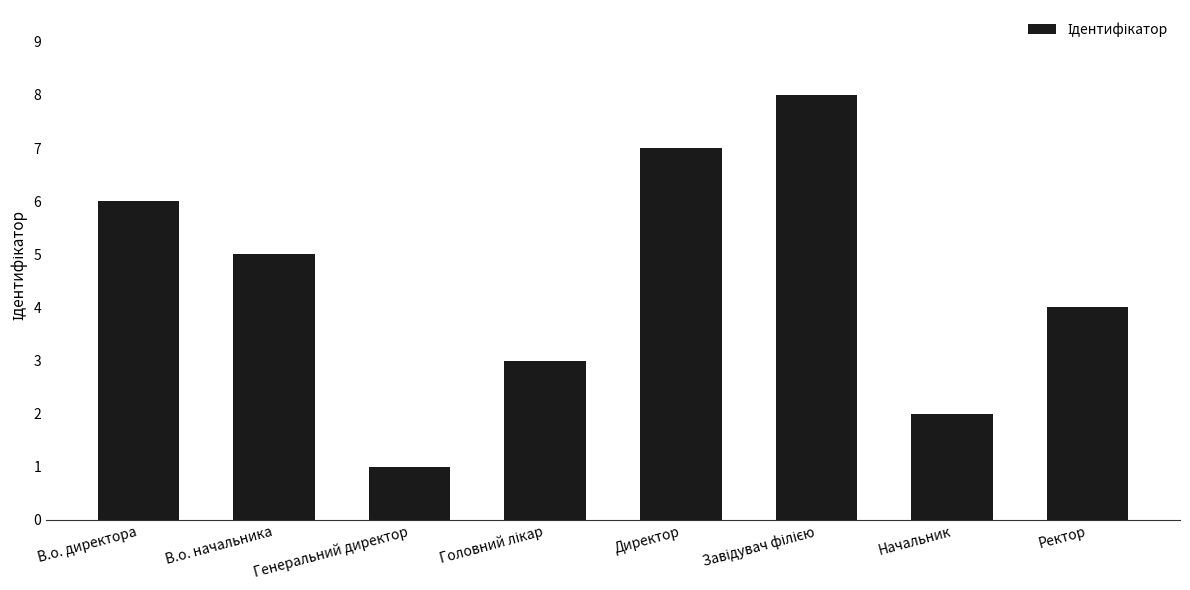

How many data points are less than 5?

4